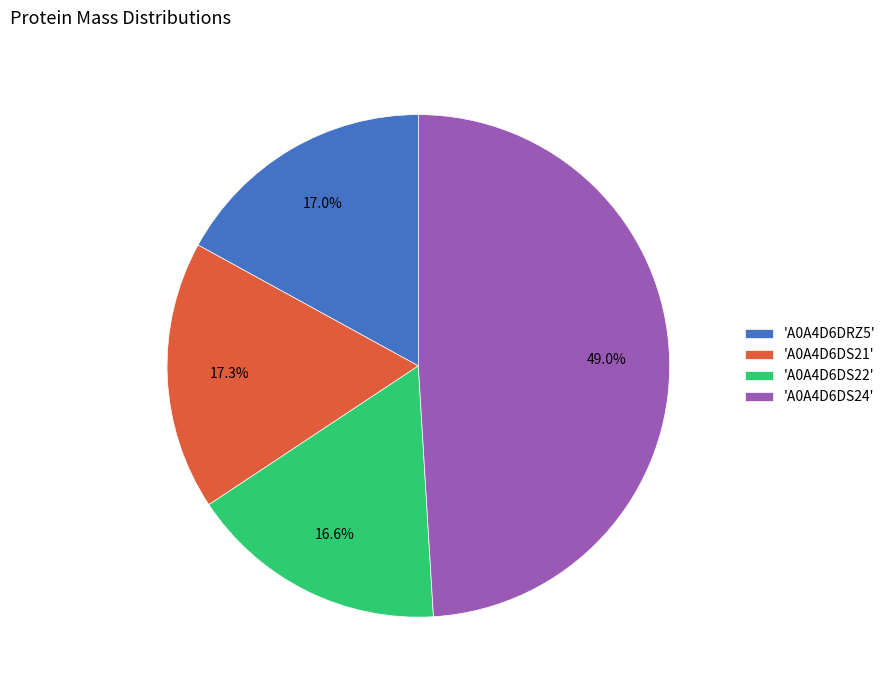

Is 'A0A4D6DS24' the majority of the pie?

No